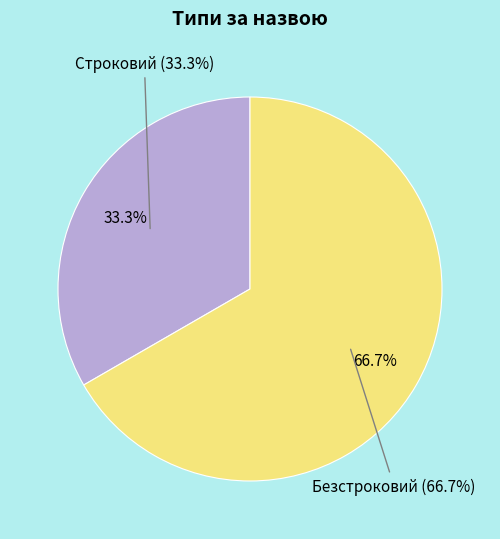

To the nearest percent, what percentage of the pie is Безстроковий?

67%